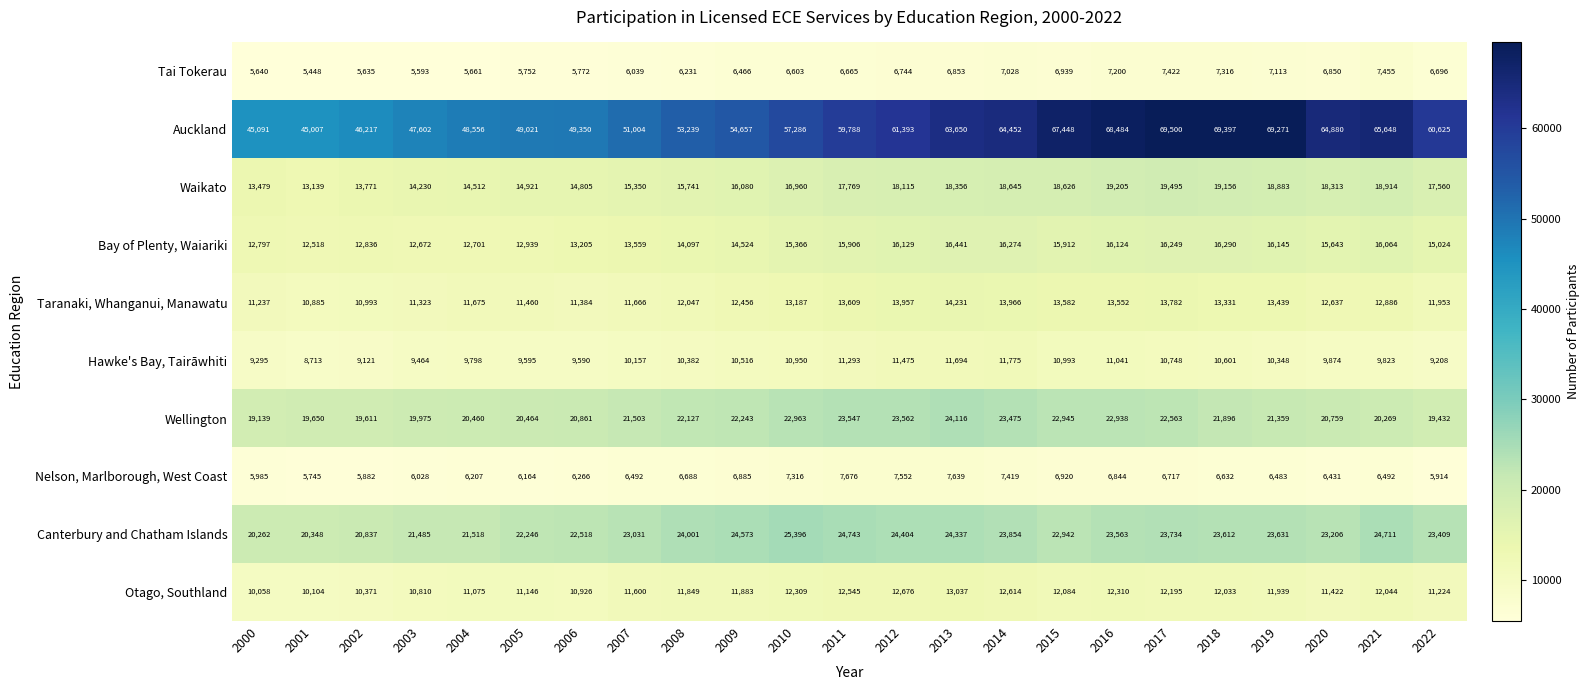

Is the value of Bay of Plenty, Waiariki at 2001 greater than the value of Otago, Southland at 2007?

Yes